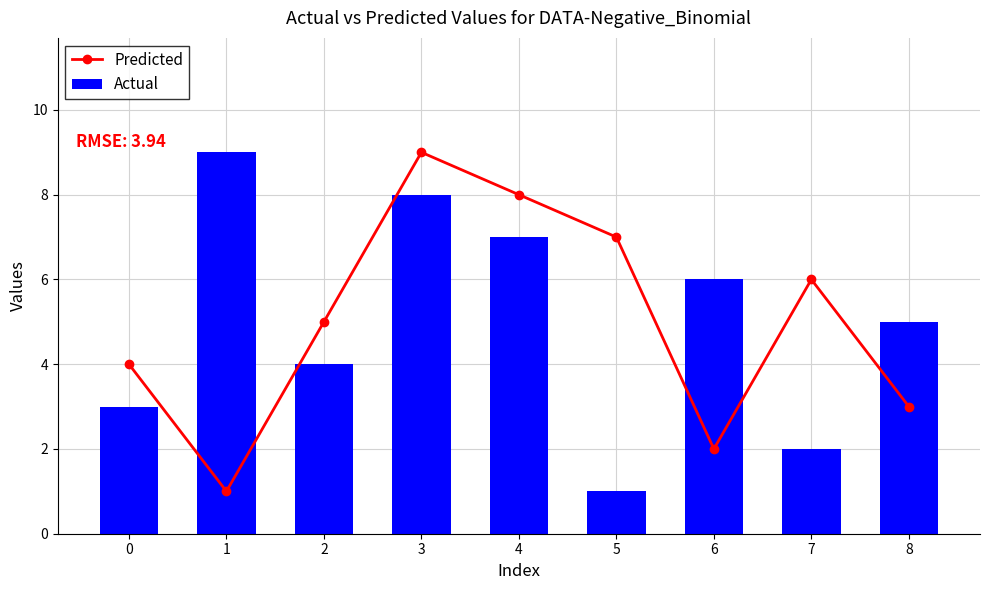

Reading right to left, transcribe all the data shown in this chart.

Predicted: 8=3	7=6	6=2	5=7	4=8	3=9	2=5	1=1	0=4
Actual: 8=5	7=2	6=6	5=1	4=7	3=8	2=4	1=9	0=3